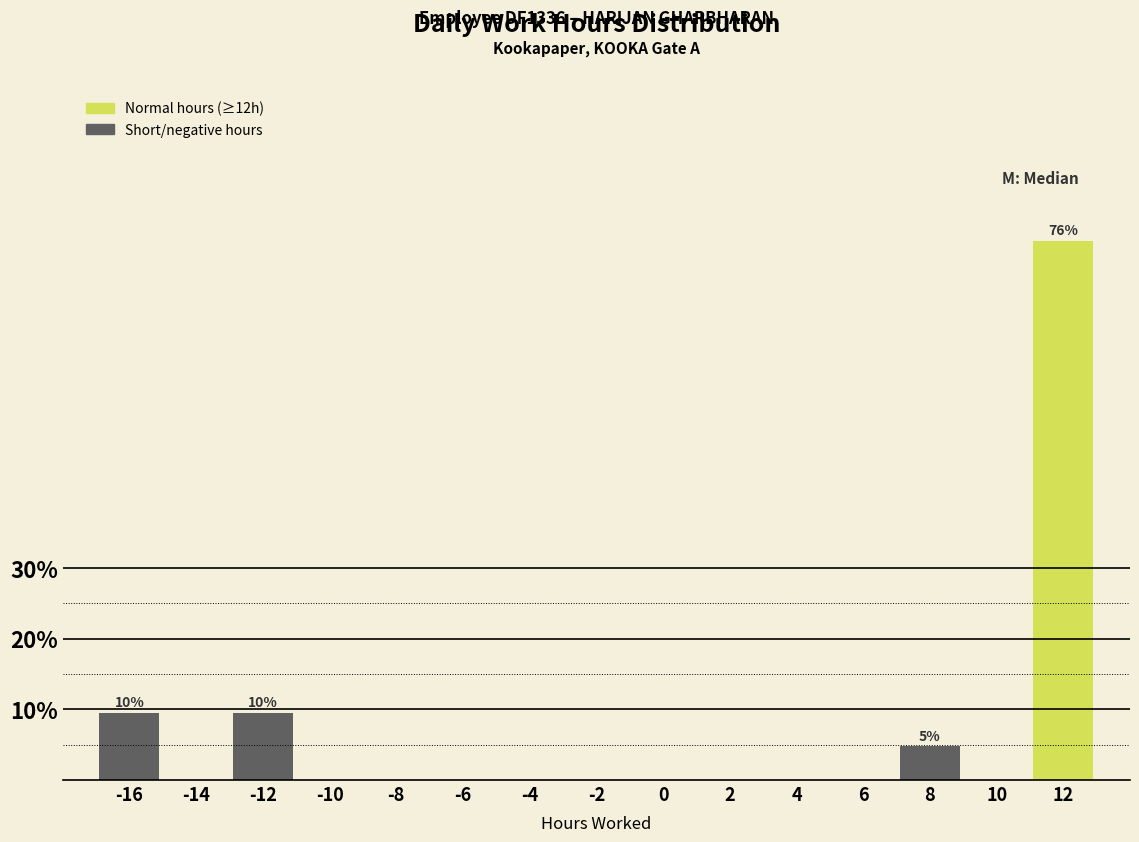

Reading left to right, list all the values displayed in this chart.

-16=9.5	-14=0.0	-12=9.5	-10=0.0	-8=0.0	-6=0.0	-4=0.0	-2=0.0	0=0.0	2=0.0	4=0.0	6=0.0	8=4.8	10=0.0	12=76.2